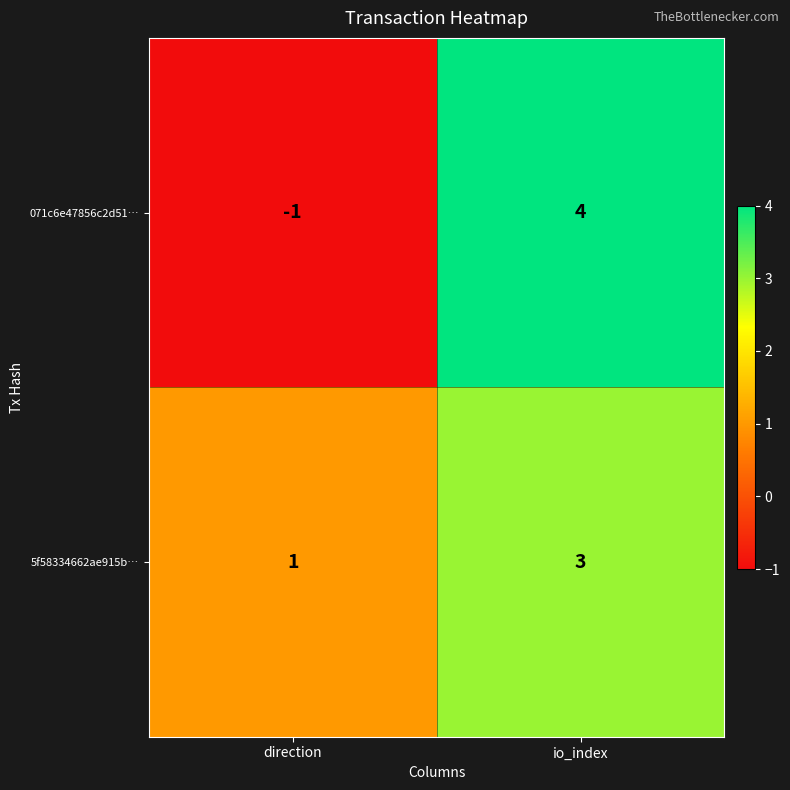

The value of 071c6e47856c2d51… at io_index is 4. True or false?

True